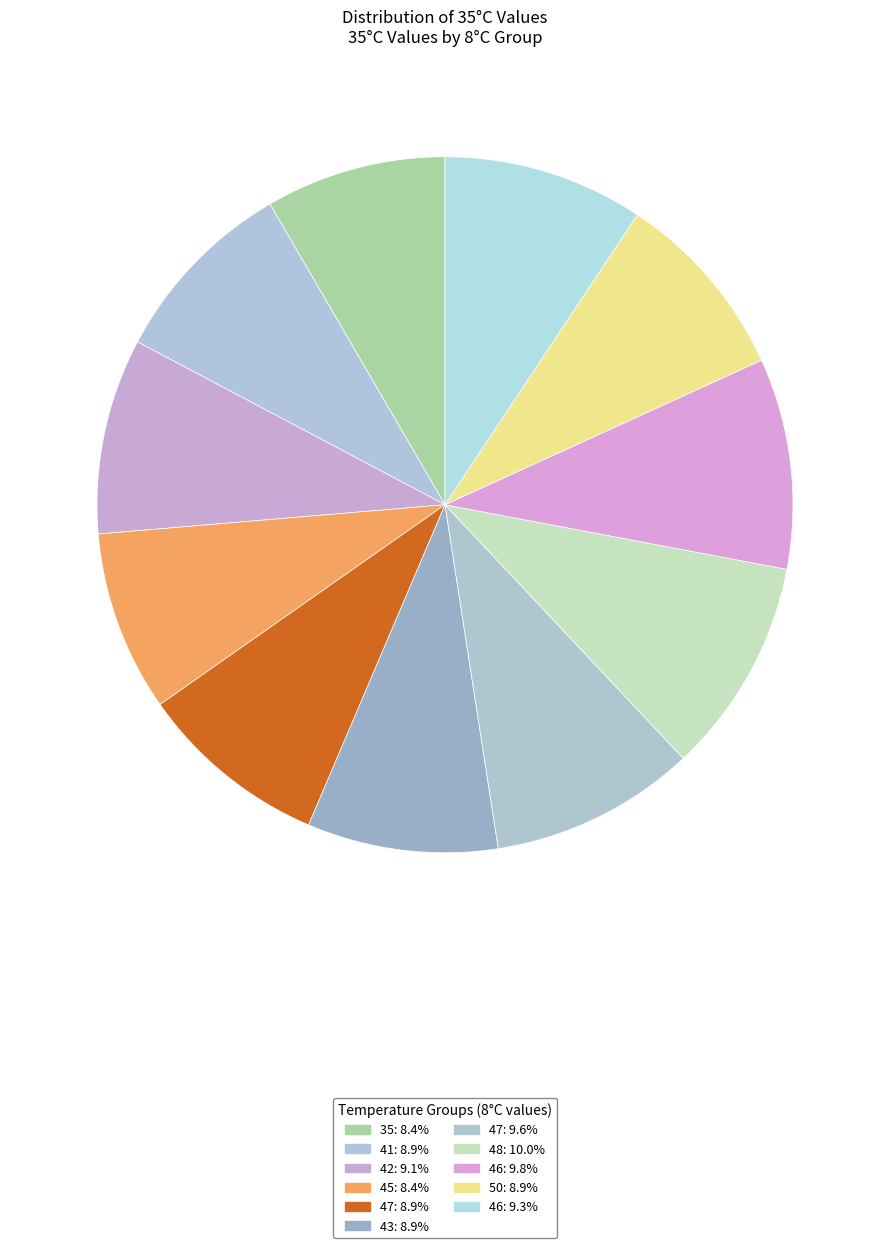

How many slices are in this pie chart?

11